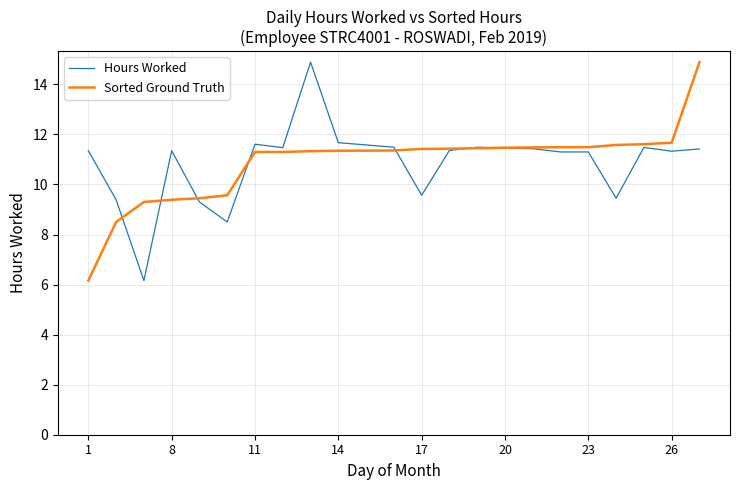

What is the highest value of the Sorted Ground Truth series?

14.9